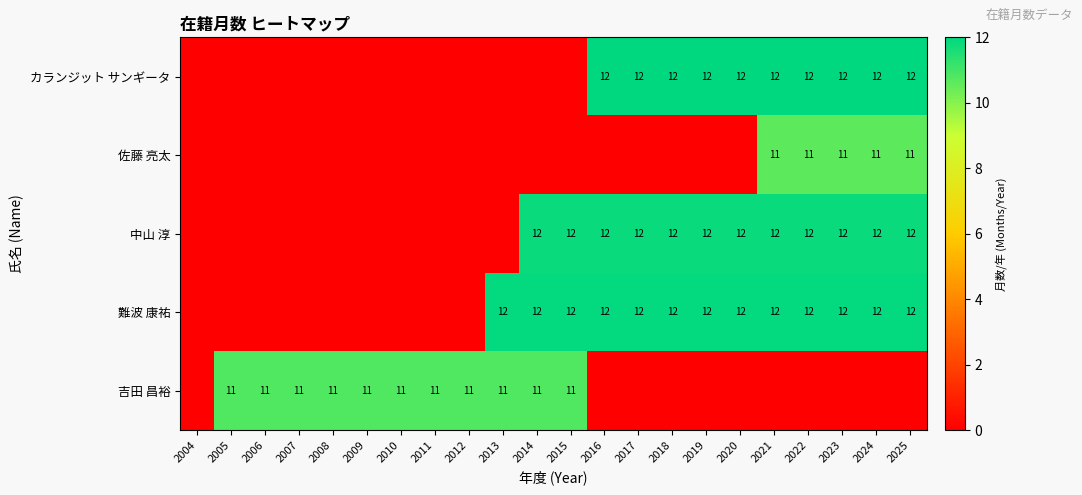

The 中山 淳 series shows 6.0 at 2022. True or false?

False